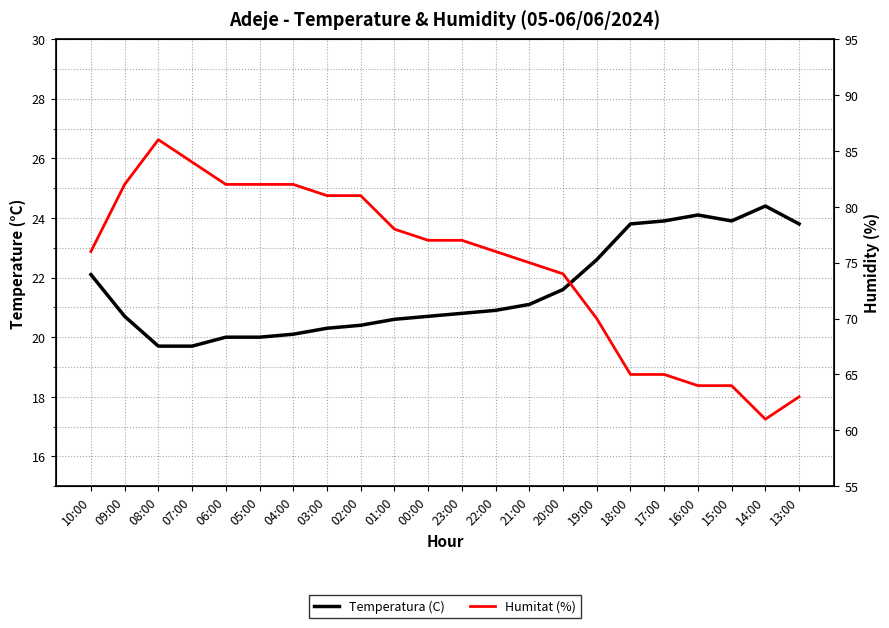

Does the chart display data point markers on the line(s)?

No